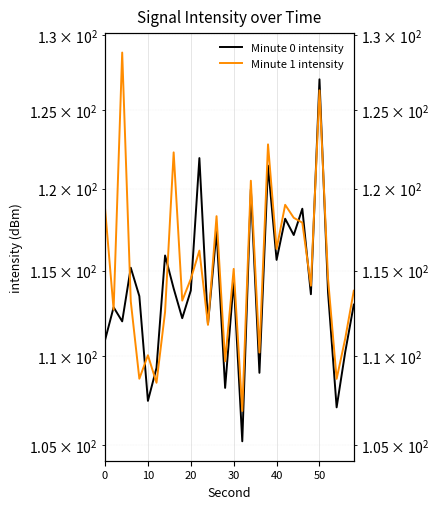

What is the sum of all Minute 0 intensity values?

3420.7